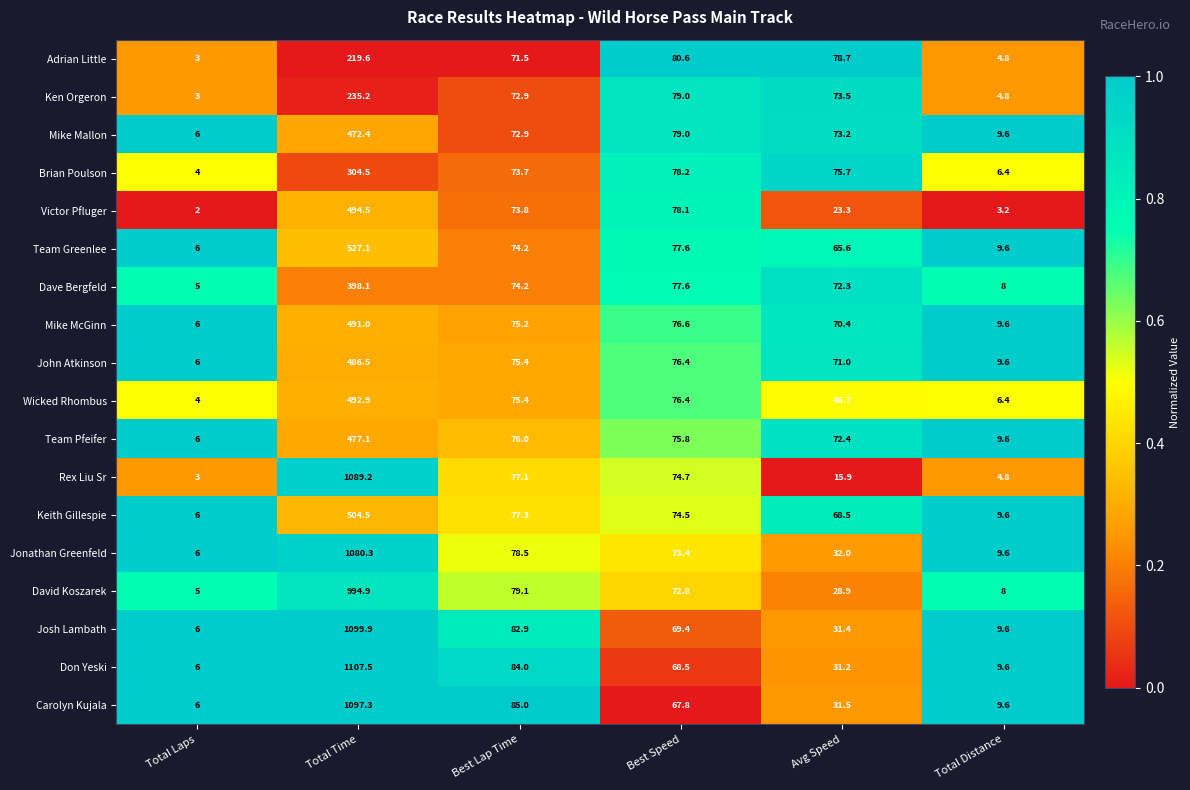

What is the greatest value displayed?

1107.5